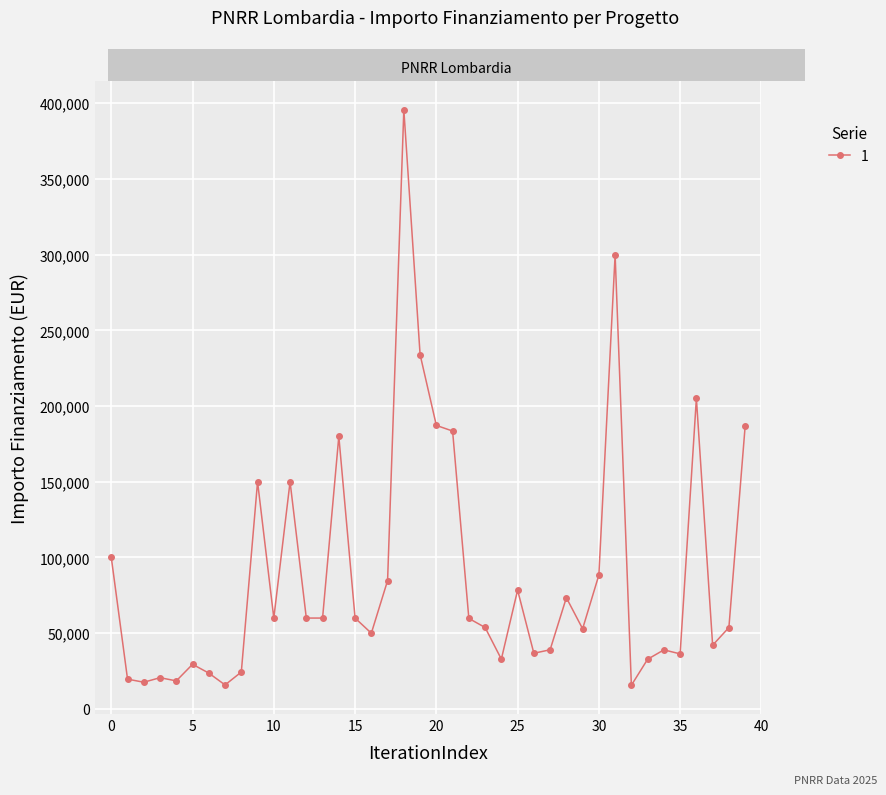

What is the difference between the maximum and minimum values?

380014.3